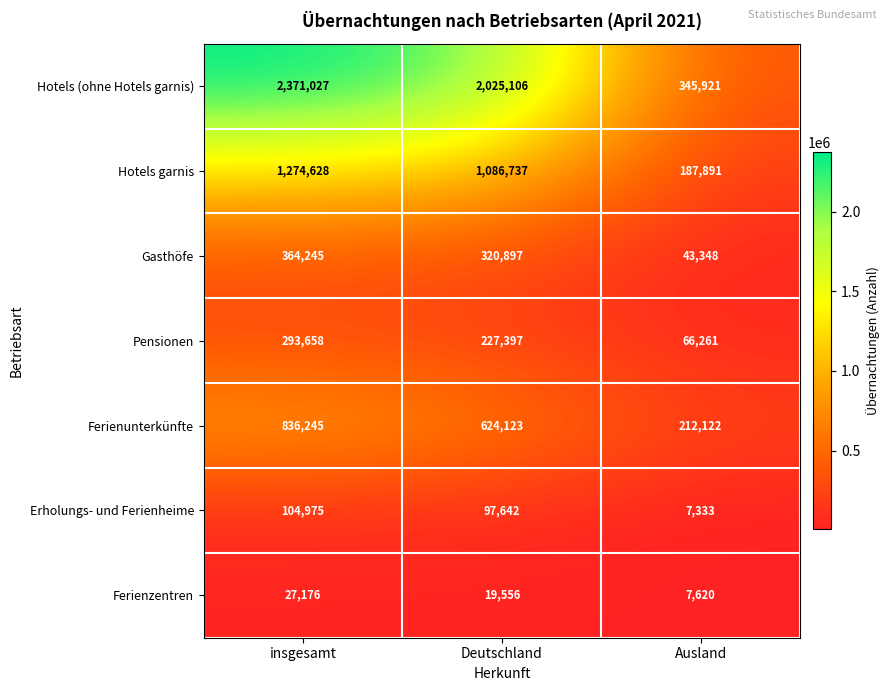

What is the difference between the maximum and minimum values in the Pensionen series?

227397